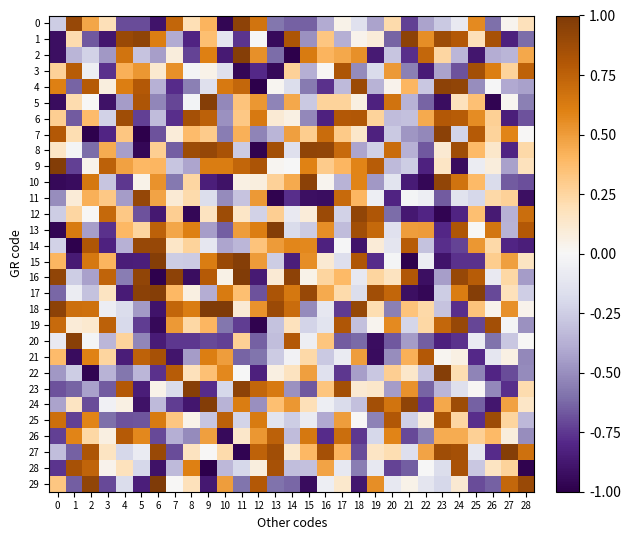

Which series has the largest range (max minus min)?

2